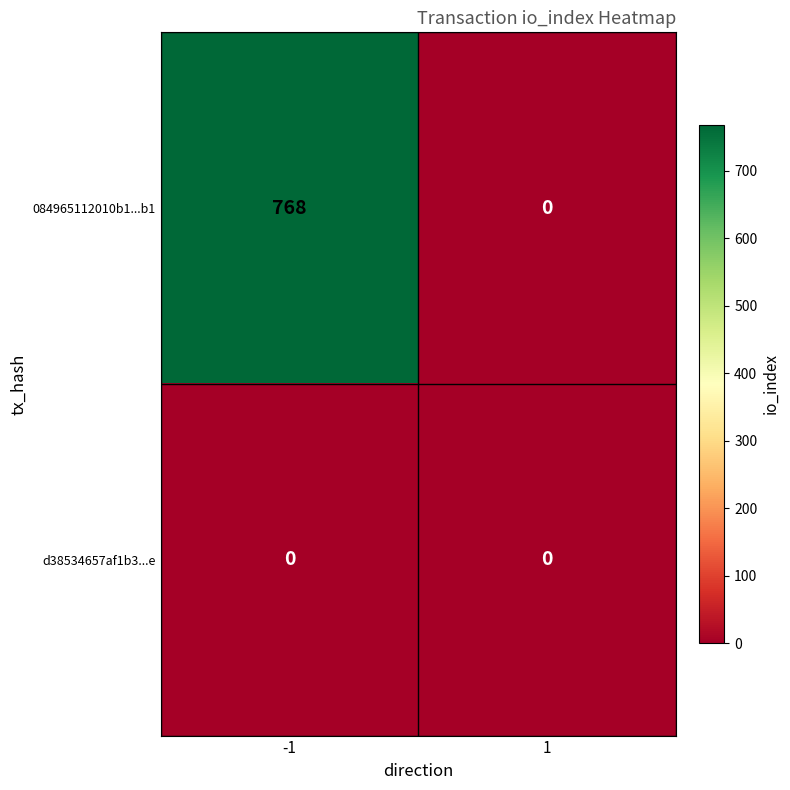

Which series has the largest range (max minus min)?

084965112010b1...b1